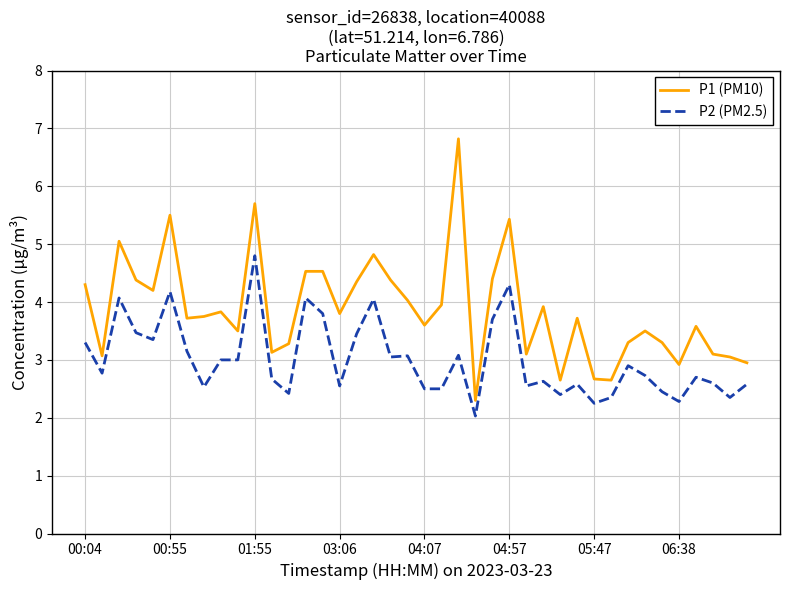

List the series in order of their overall mean, lowest first.

P2 (PM2.5), P1 (PM10)